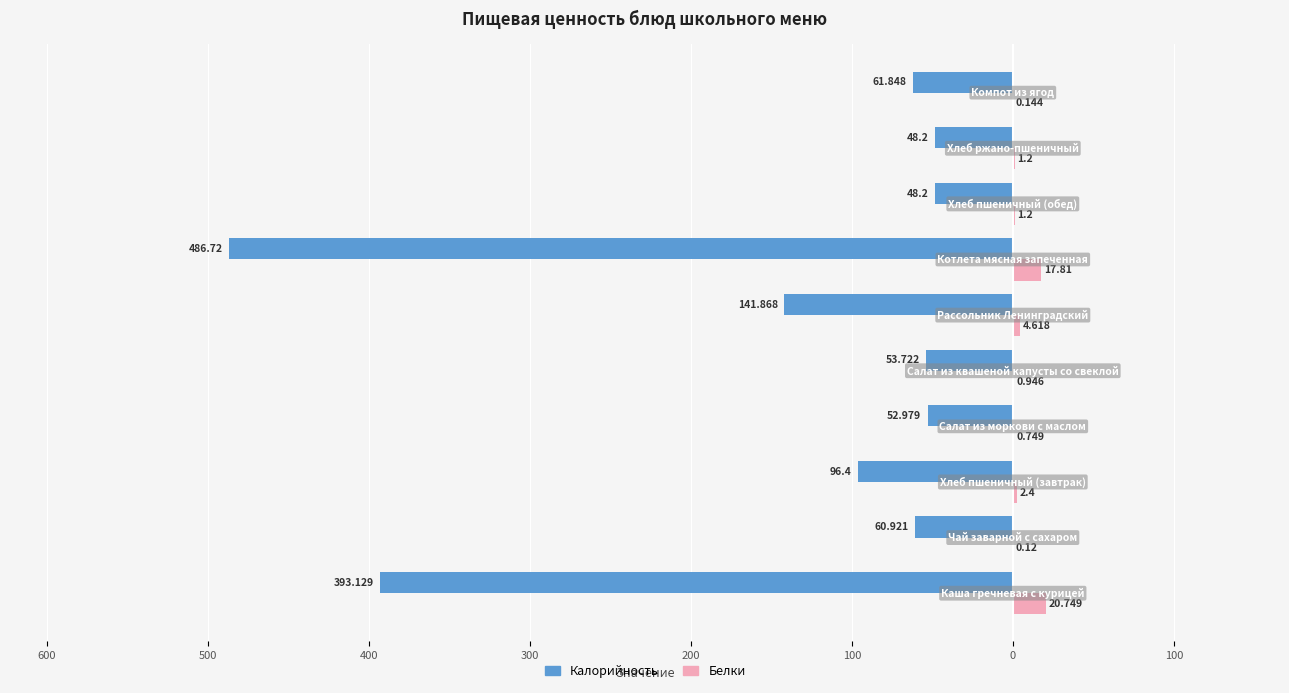

What are all the series names shown in the legend?

Калорийность, Белки